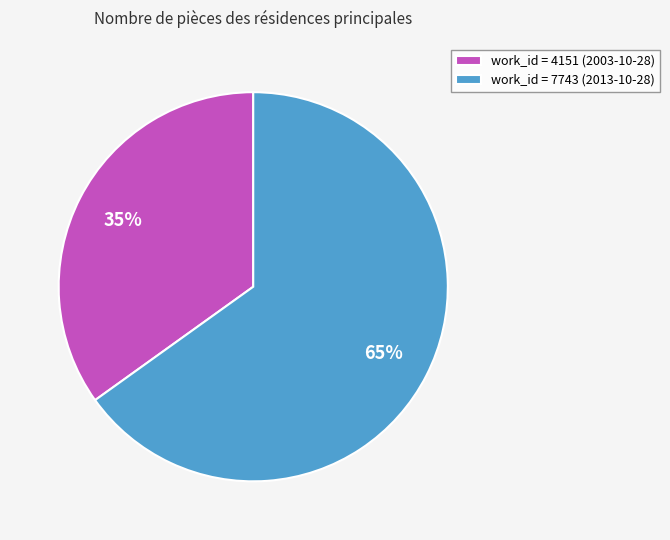

Count the number of slices in the pie.

2